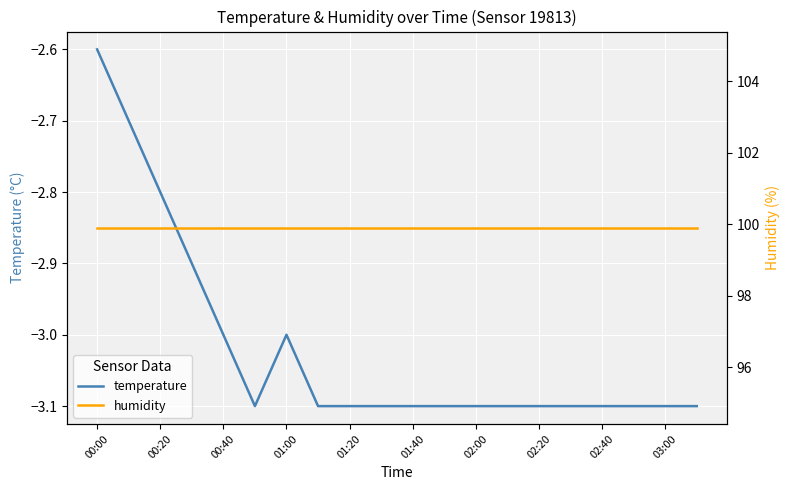

The value of temperature at 02:00 is -4.6. True or false?

False